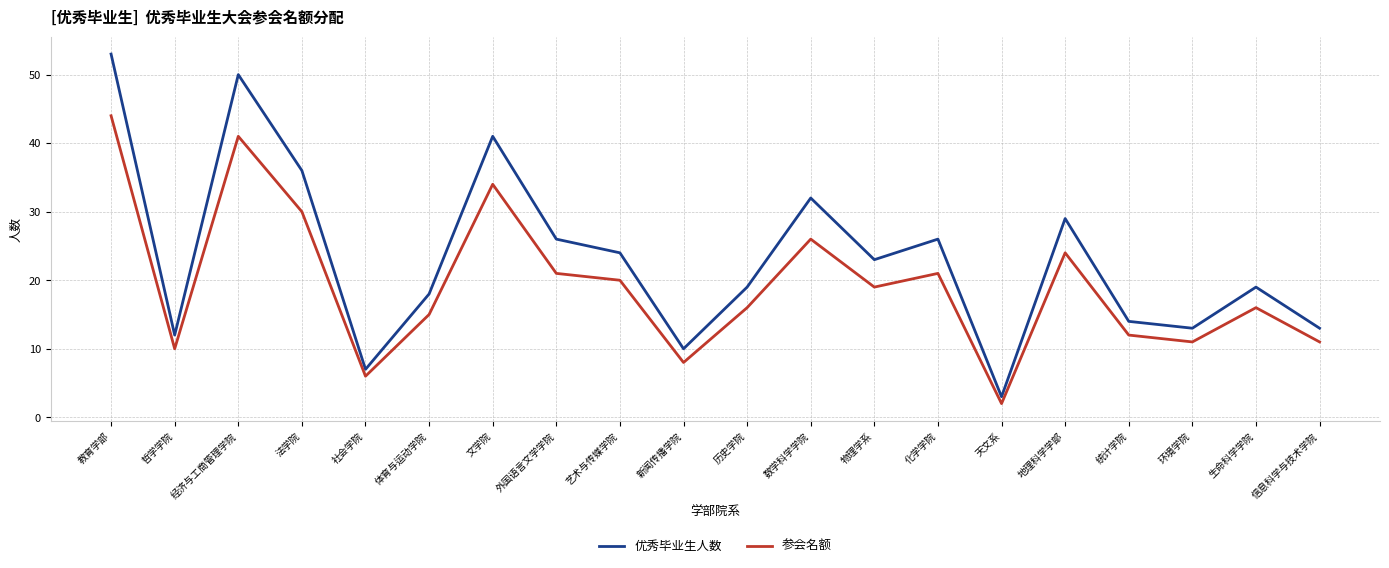

What are all the series names shown in the legend?

优秀毕业生人数, 参会名额